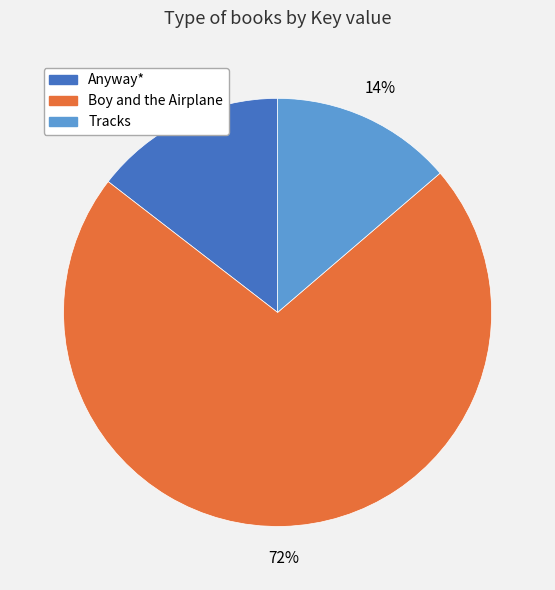

What is the smallest slice in the pie chart?

Tracks (9781442420137)